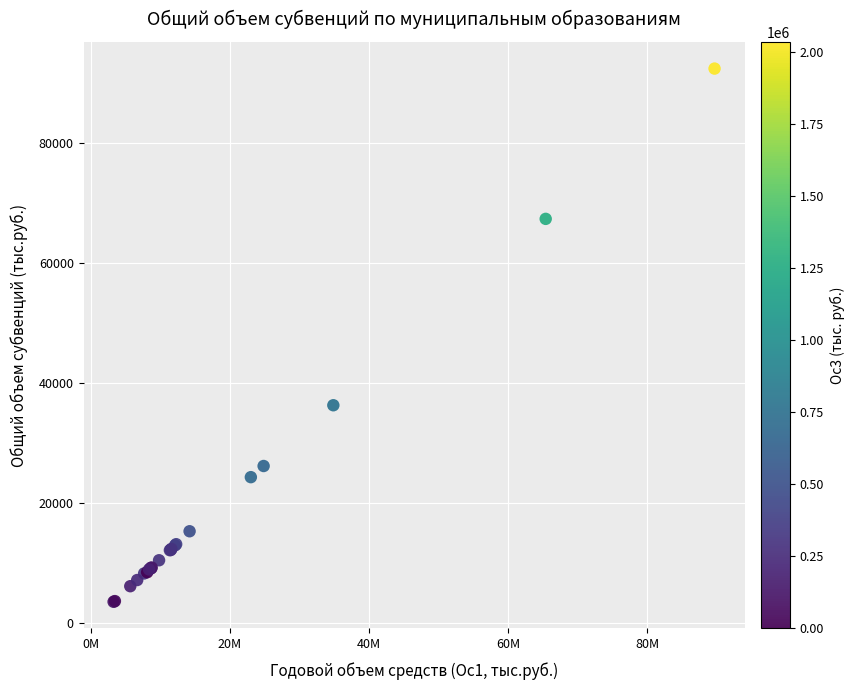

What Y value in the scatter plot is closest to 47993?

36307.7